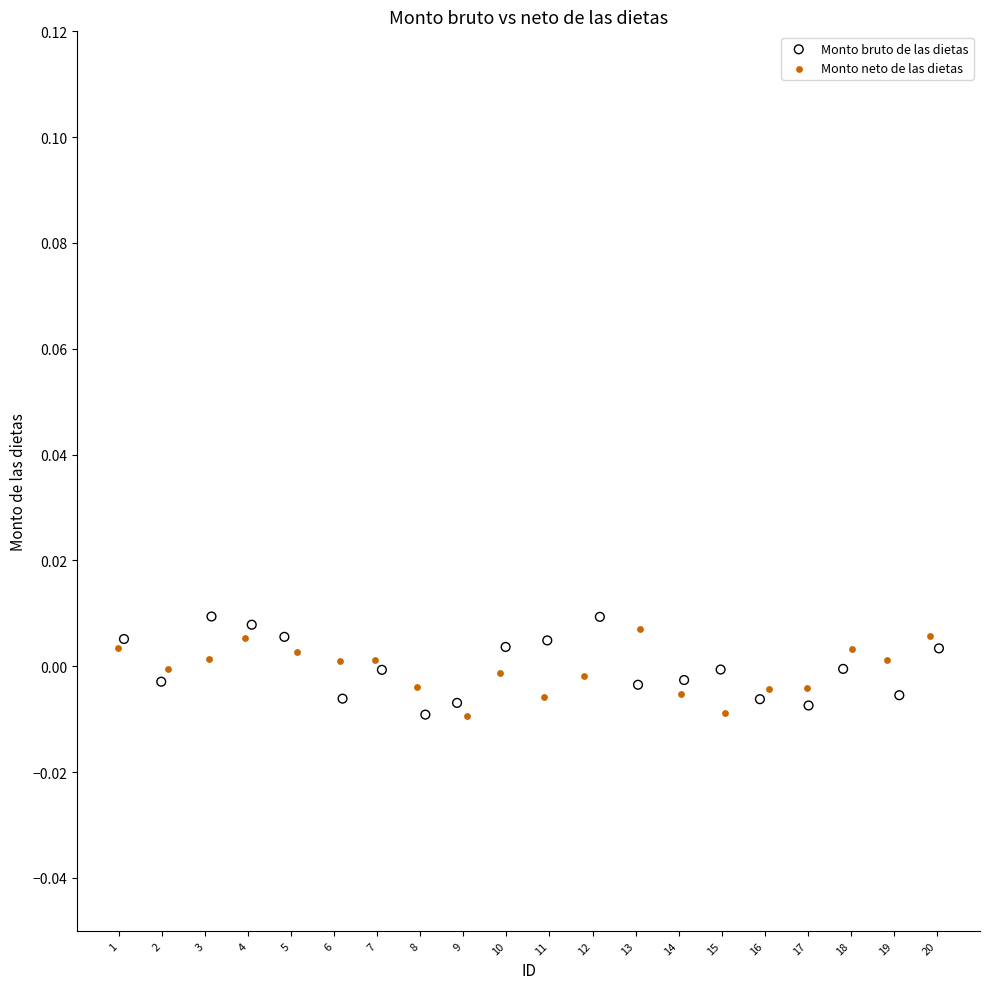

Which series reaches the maximum Y coordinate?

Monto bruto de las dietas